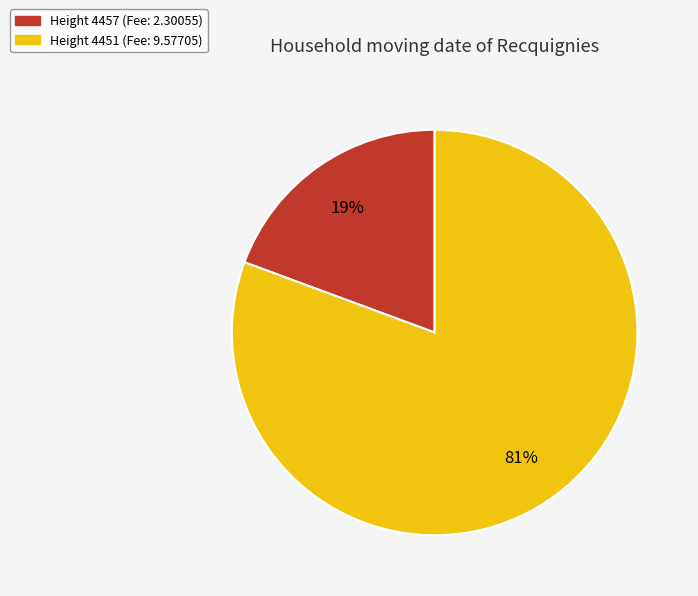

To the nearest percent, what percentage of the pie is Height 4451 (Fee: 9.57705)?

81%